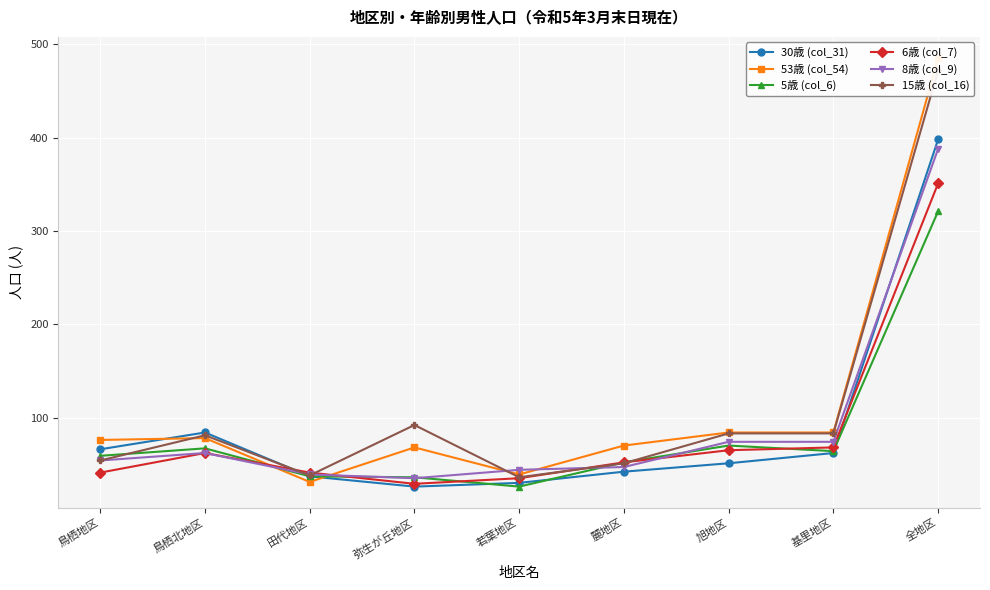

True or false: 15歳 (col_16) has a value of 56 at 基里地区.

False